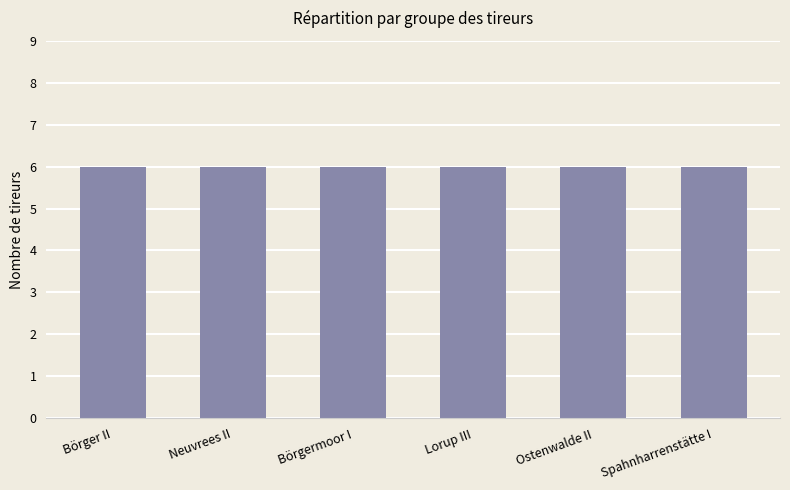

Which series has the largest total across all categories?

Börger II